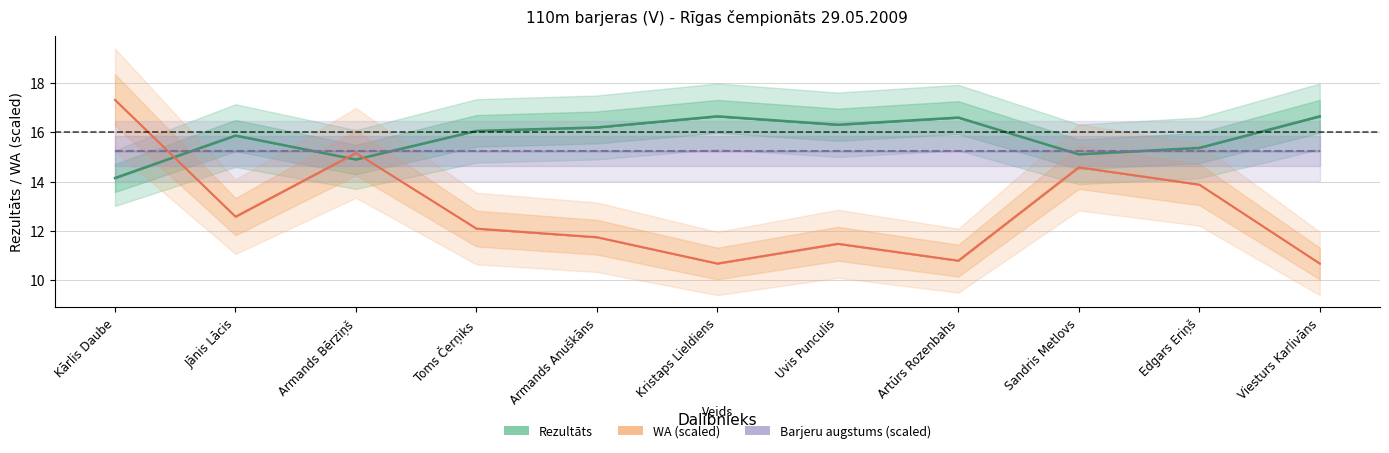

Is the value of WA at Jānis Lācis greater than the value of Rezultāts at Sandris Metlovs?

No